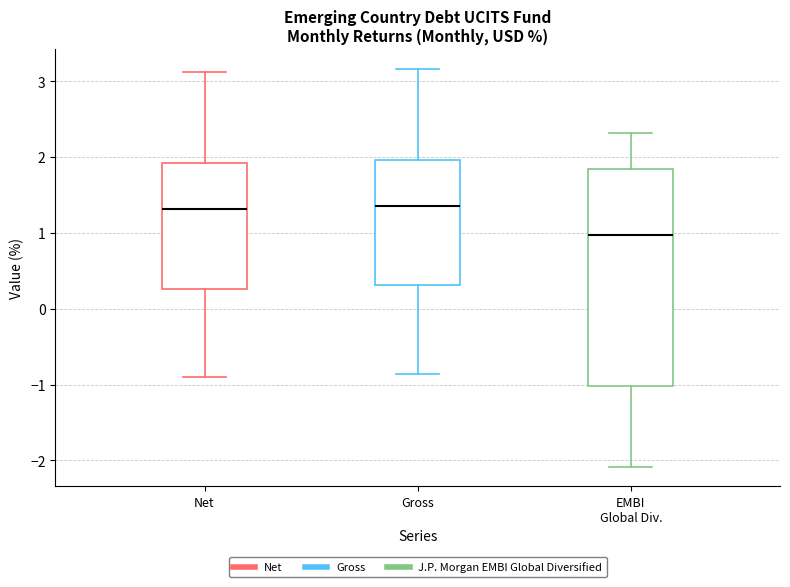

Reading left to right, transcribe this box plot: for each box, give where its median line is, the range the box spans, and where its two whiskers end, as read against the y-axis. The values are not printed on the chart, so give them approximately, as read against the axis.

Net: median 1.3, box 0.3 to 1.9, whiskers -0.9 to 3.1
Gross: median 1.4, box 0.3 to 2.0, whiskers -0.9 to 3.2
EMBI Global Div.: median 1.0, box -1.0 to 1.9, whiskers -2.1 to 2.3